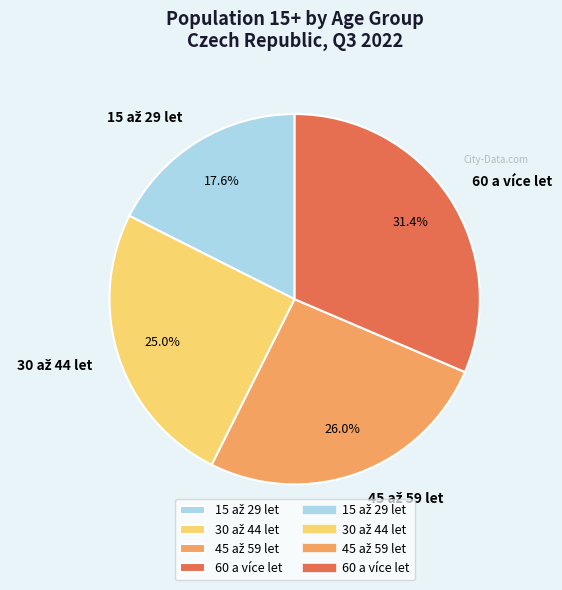

What is the largest slice in the pie chart?

60 a více let